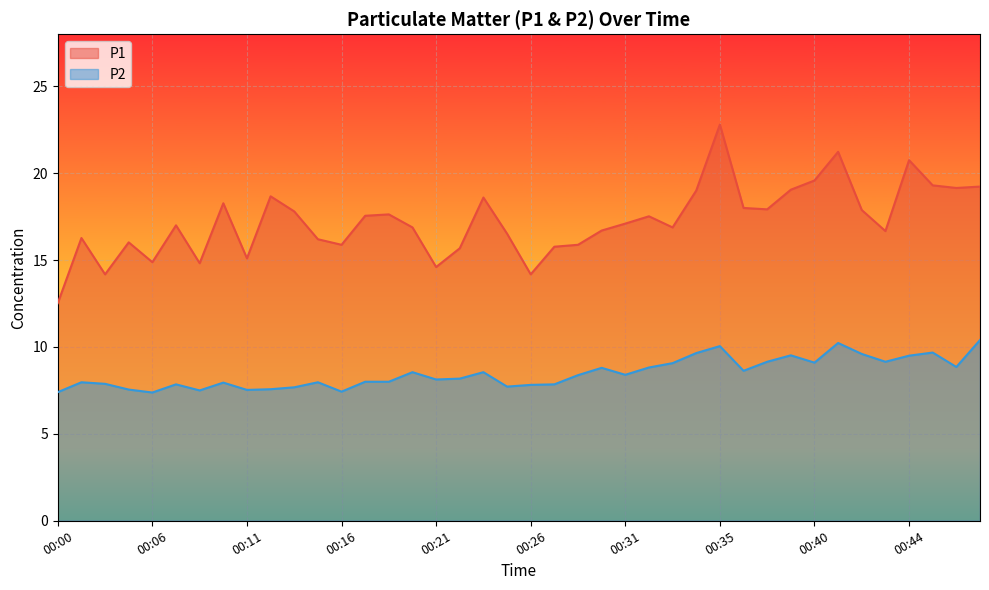

In P1, how many points are lower than both neighbors (excluding endpoints)?

11